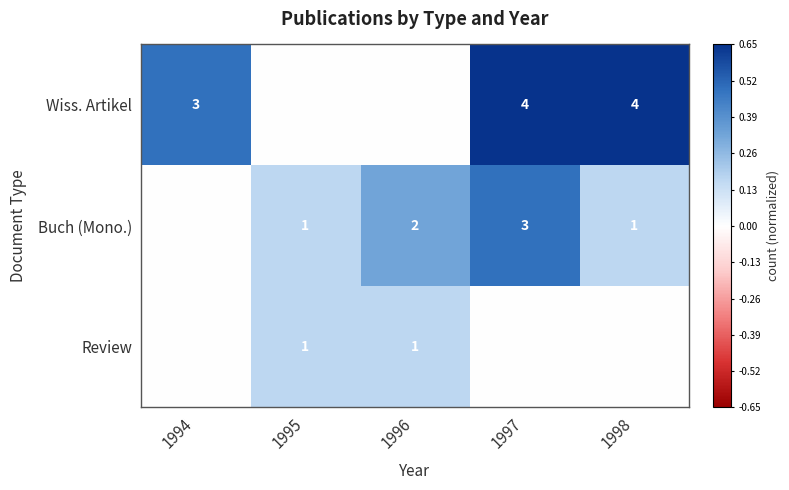

Is it true that Wiss. Artikel equals 2 at 1997?

False